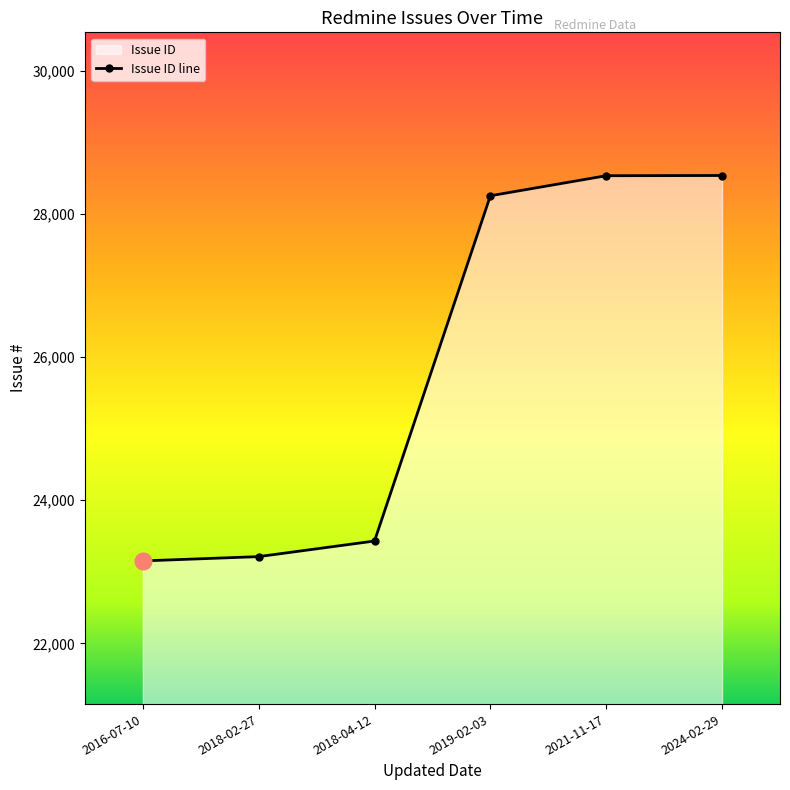

At which category does the chart reach its minimum across all series?

2016-07-10